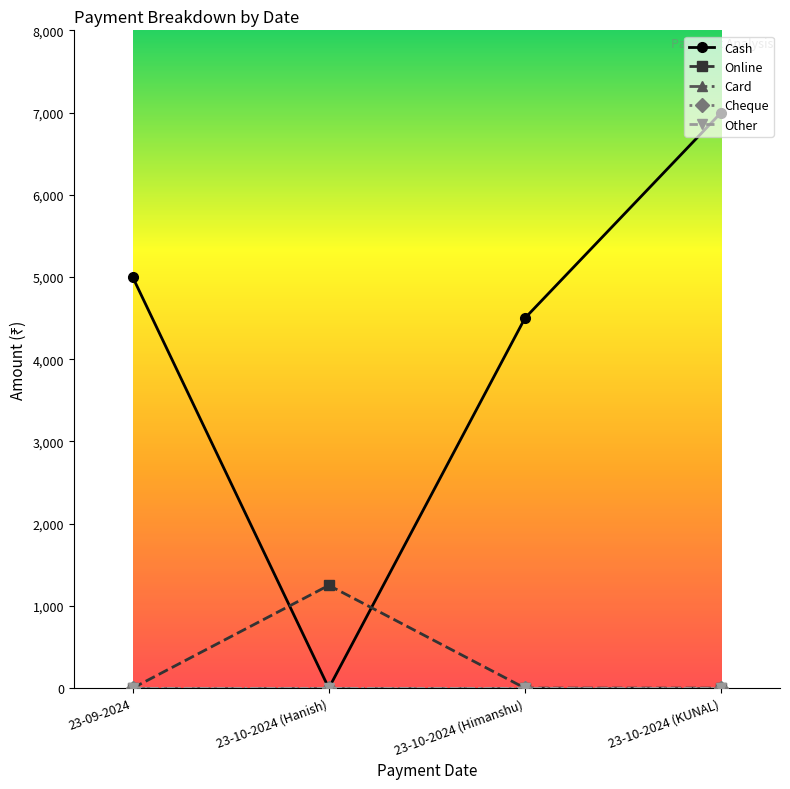

At which category is the sum across all series the highest?

23-10-2024 (KUNAL)